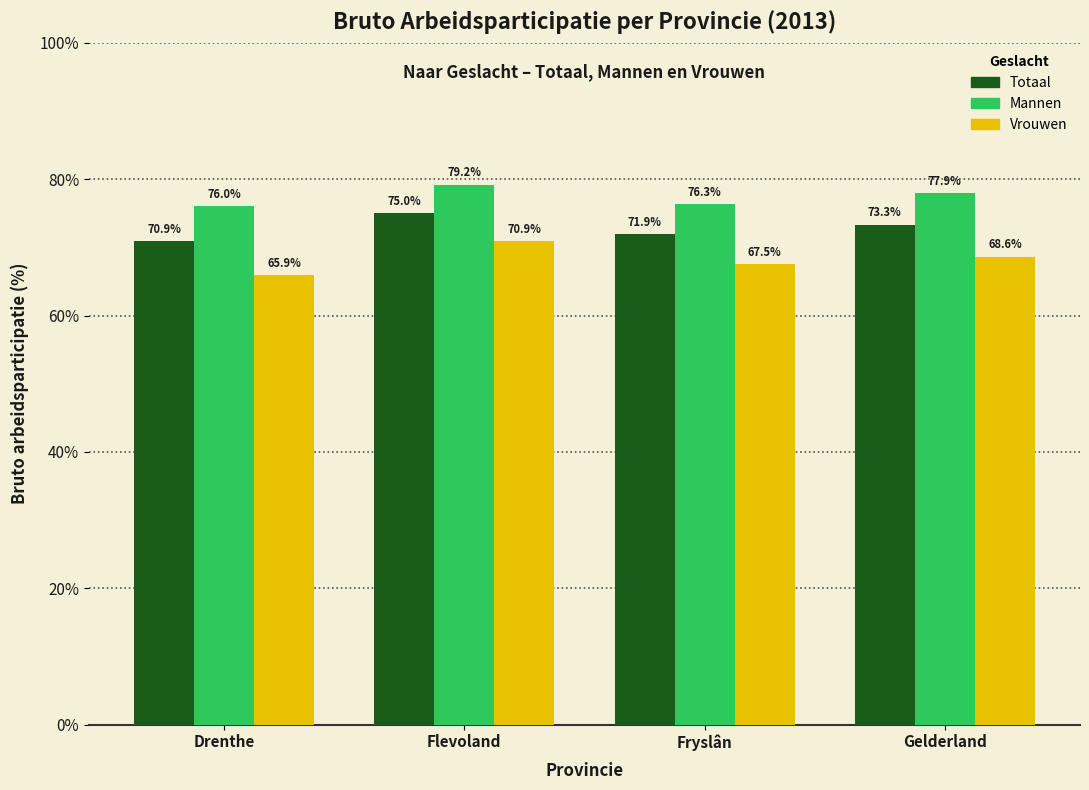

What is the sum of the Vrouwen values at Fryslân and Flevoland?

138.4